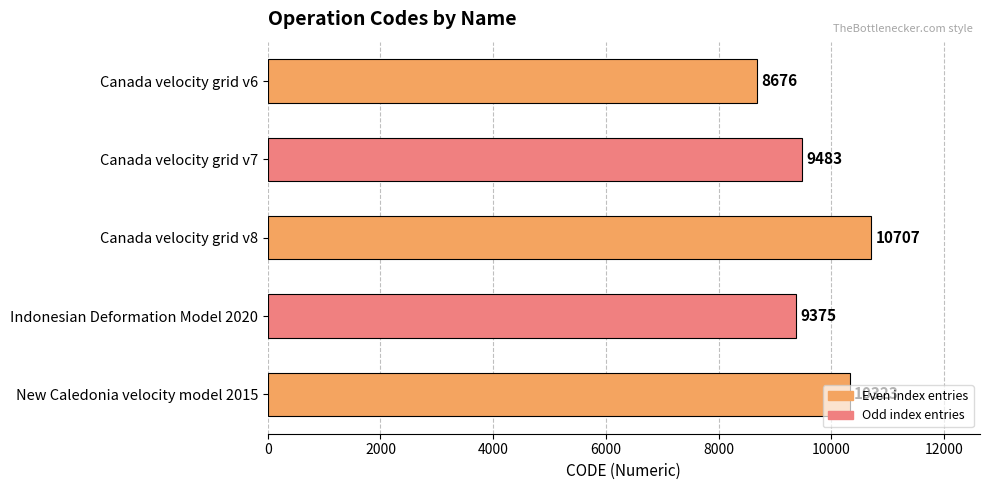

Rank the categories by value from highest to lowest.

Canada velocity grid v8, New Caledonia velocity model 2015, Canada velocity grid v7, Indonesian Deformation Model 2020, Canada velocity grid v6